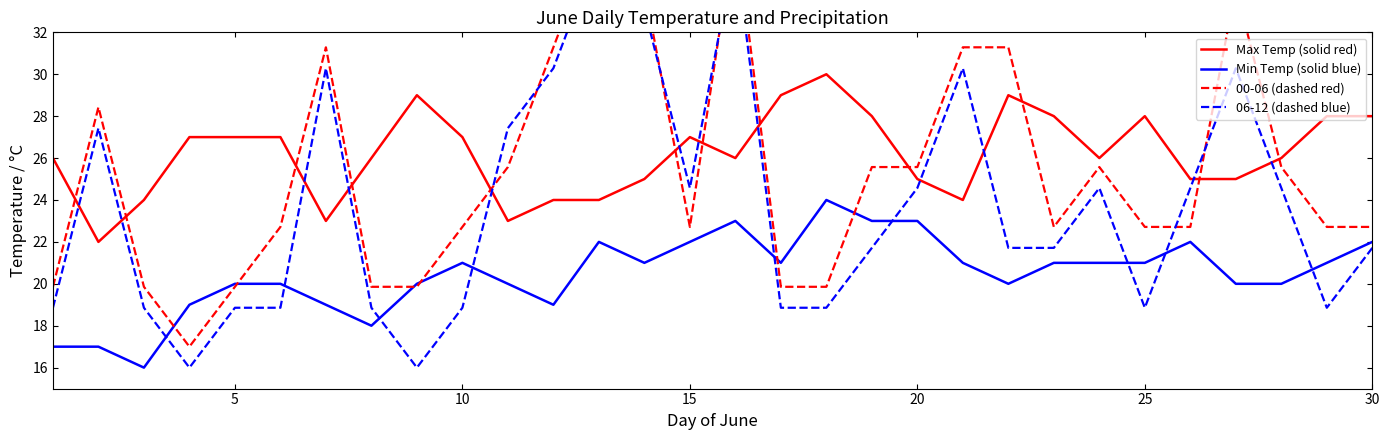

True or false: Min Temp (solid blue) and Max Temp (solid red) cross at least once.

False